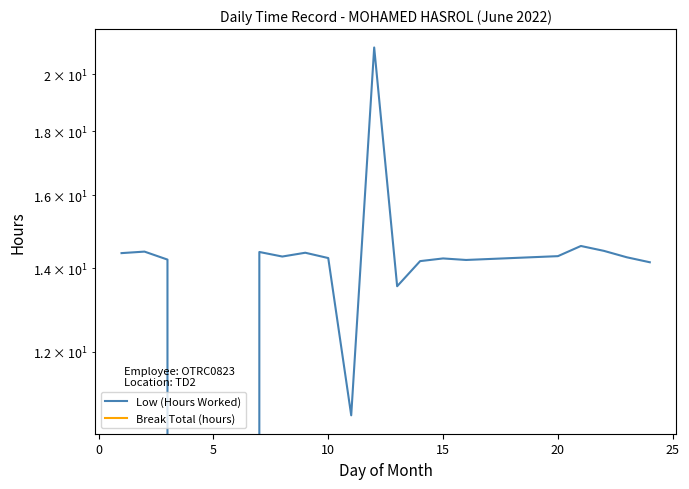

Is it true that Low (Hours Worked) equals 5.5 at 17?

False